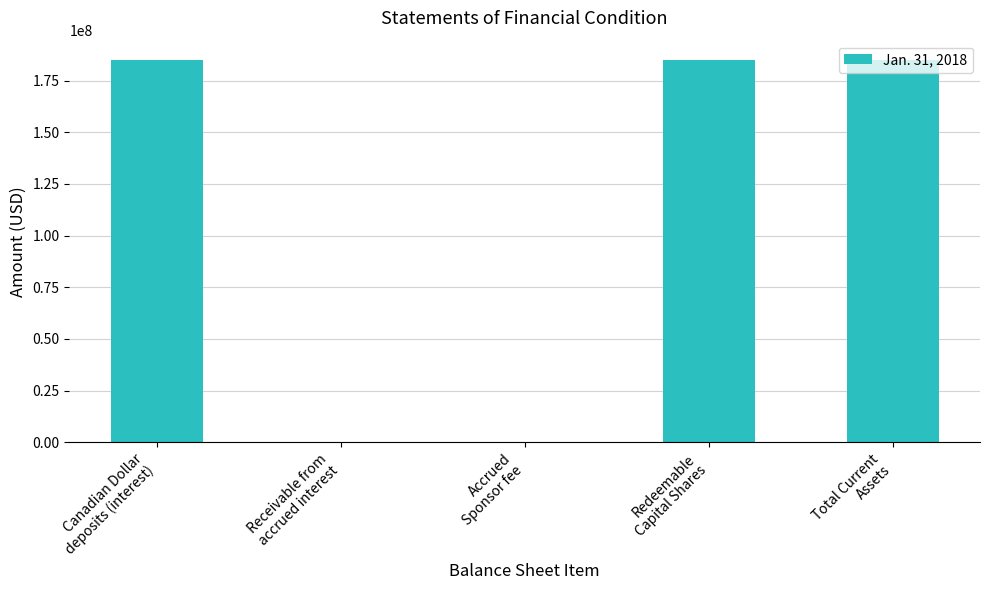

What is the ratio of the value at Canadian Dollar
deposits (interest) to the value at Accrued
Sponsor fee?

3045.8